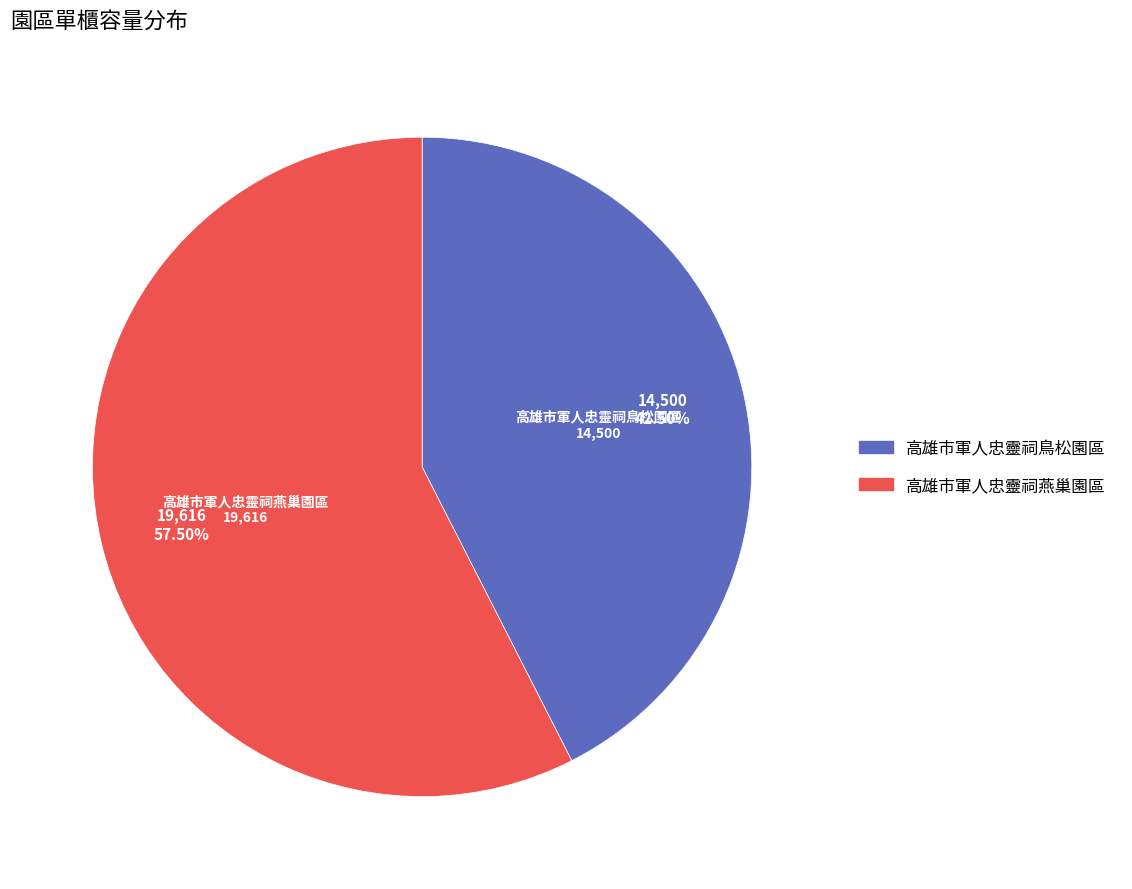

Which category has the biggest portion of the pie?

高雄市軍人忠靈祠燕巢園區